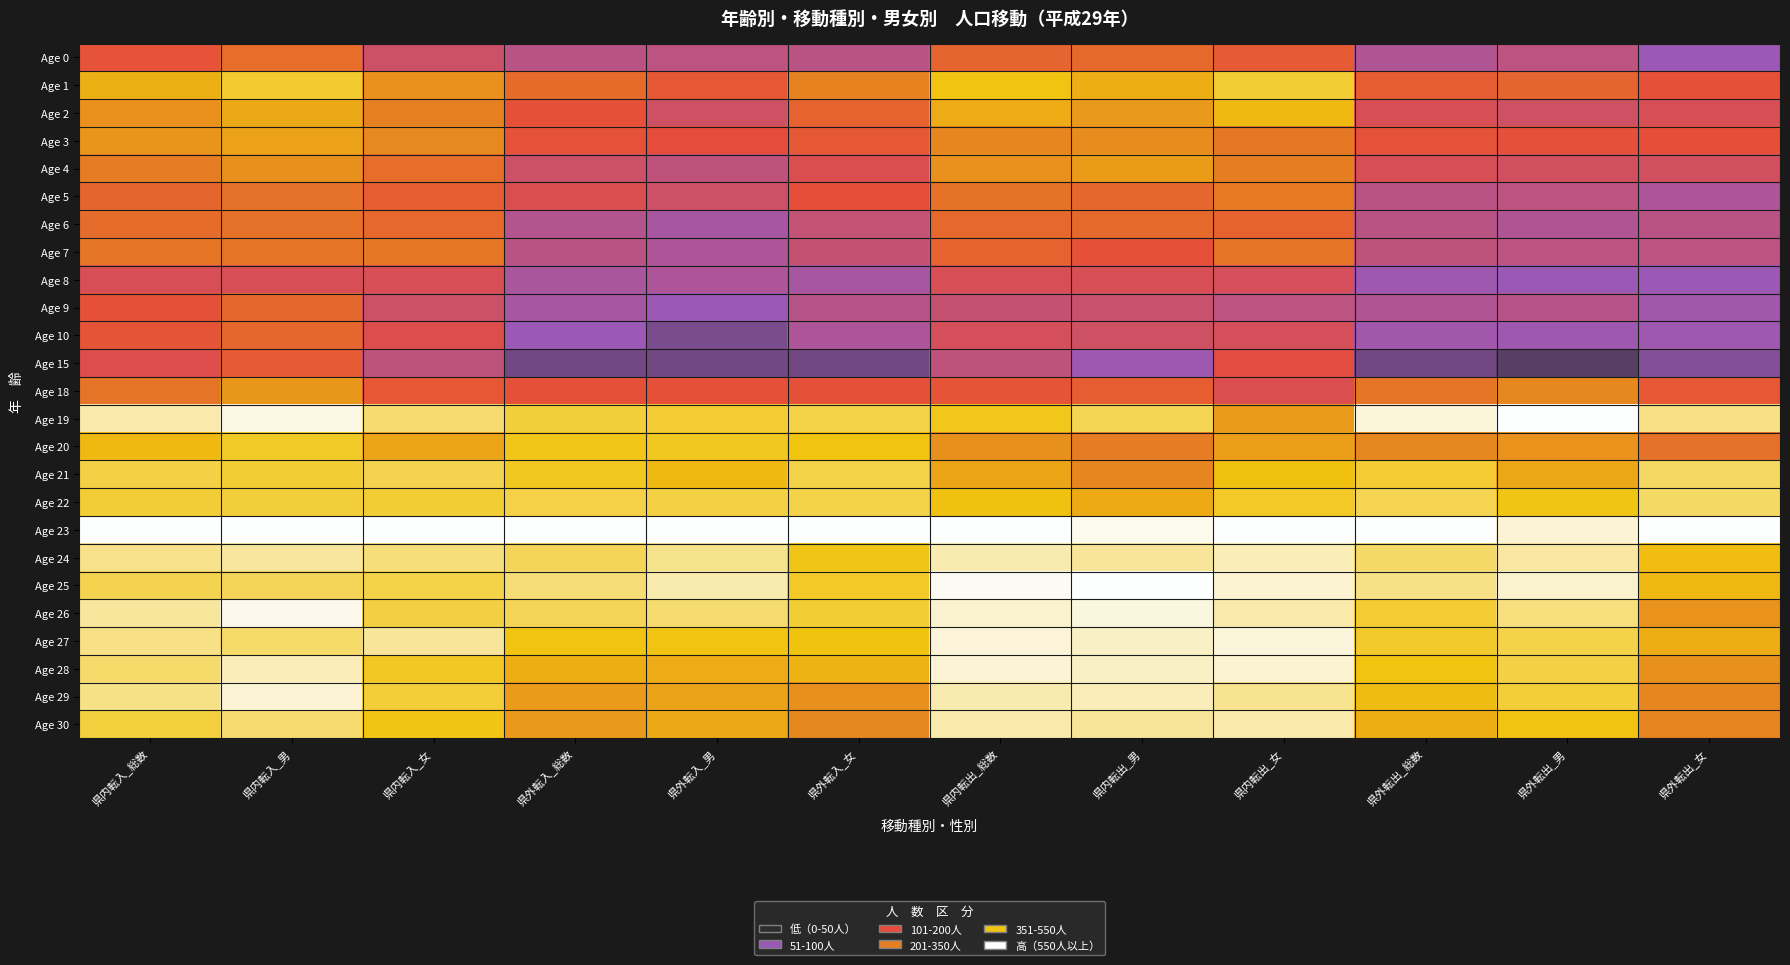

Rank the series at 県外転出_女 from lowest to highest value.

Age 15, Age 8, Age 0, Age 10, Age 9, Age 5, Age 6, Age 7, Age 4, Age 2, Age 3, Age 1, Age 18, Age 20, Age 30, Age 29, Age 28, Age 26, Age 27, Age 25, Age 24, Age 21, Age 22, Age 19, Age 23